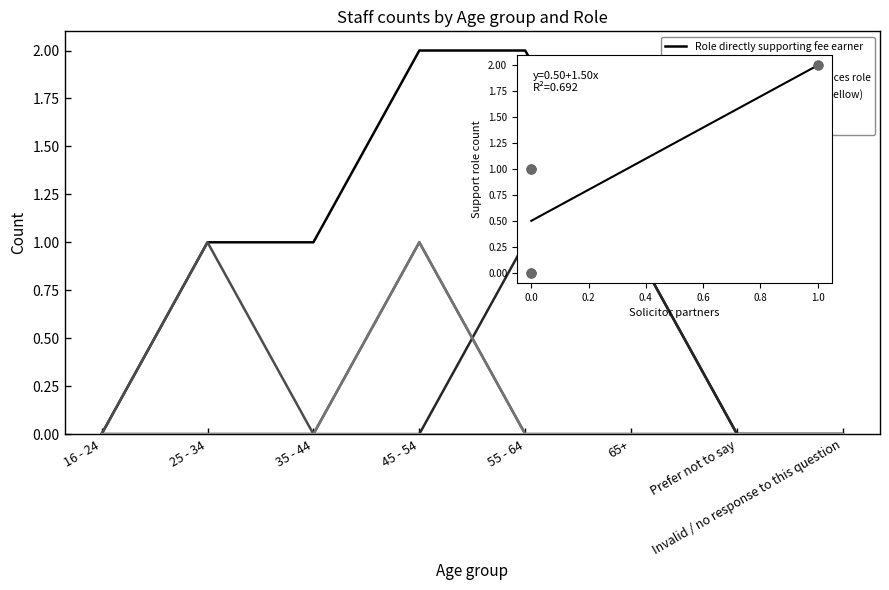

Is the value of Solicitor (not partner) at 16 - 24 greater than the value of Other fee earning role at 35 - 44?

No